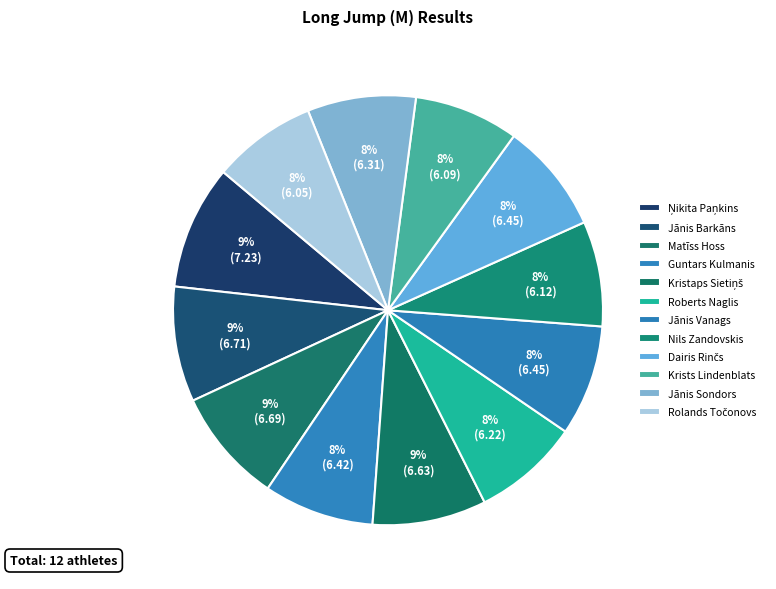

Count the number of slices in the pie.

12